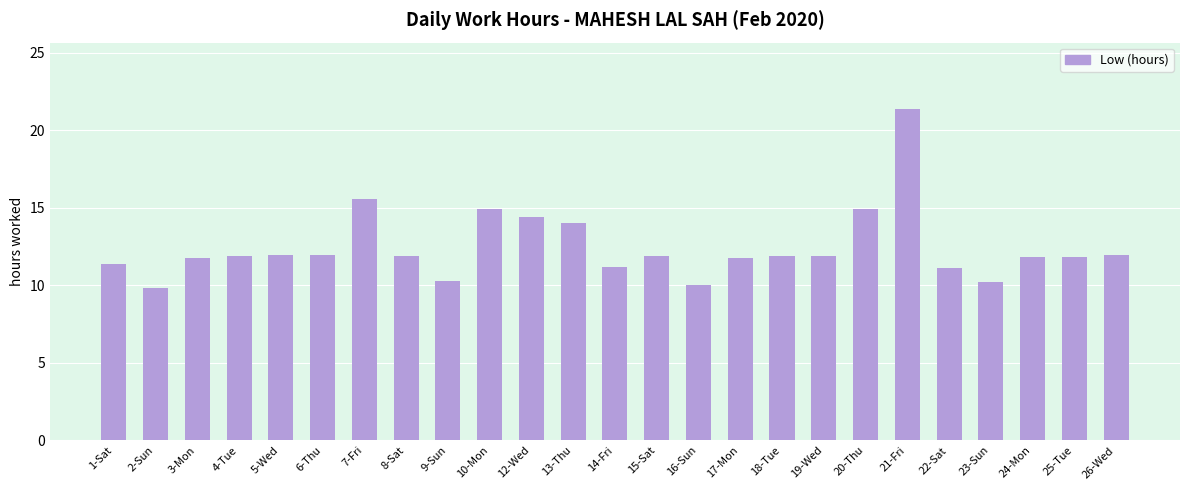

The chart shows a value of 14.4 at 12-Wed. True or false?

True